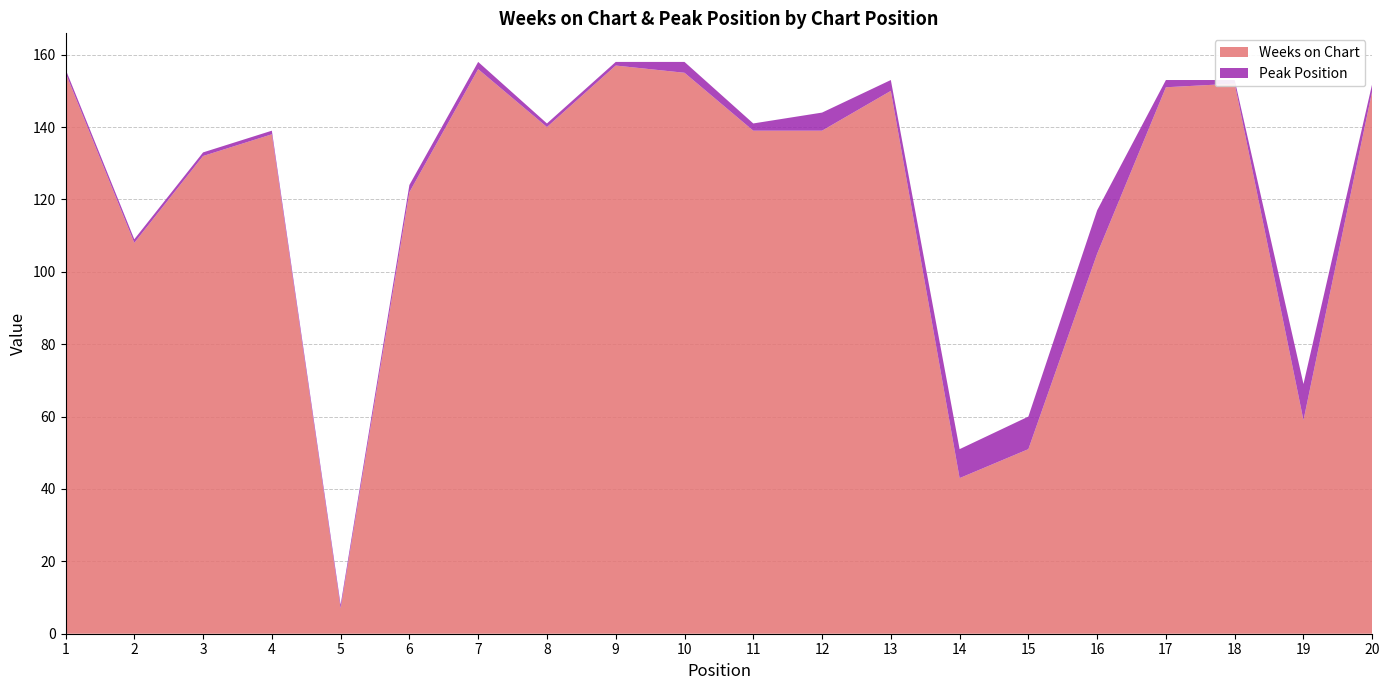

Reading left to right, transcribe all the data shown in this chart.

Weeks on Chart: 1=155	2=108	3=132	4=138	5=7	6=122	7=156	8=140	9=157	10=155	11=139	12=139	13=150	14=43	15=51	16=105	17=151	18=152	19=59	20=150
Peak Position: 1=1	2=1	3=1	4=1	5=1	6=2	7=2	8=1	9=1	10=3	11=2	12=5	13=3	14=8	15=9	16=12	17=2	18=1	19=10	20=2